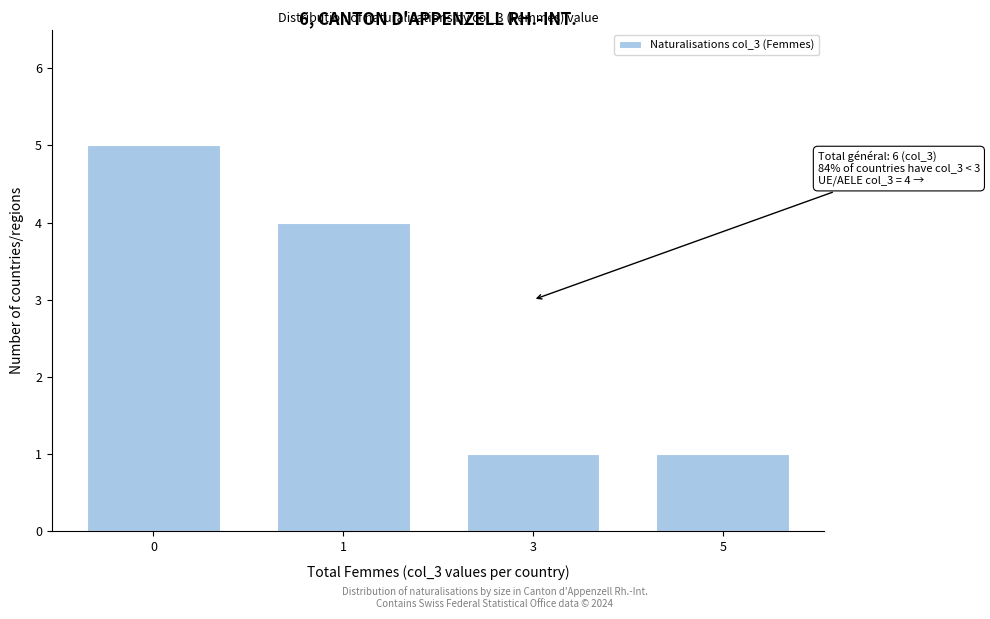

Reading left to right, what are all the values shown in this chart?

5	4	1	1